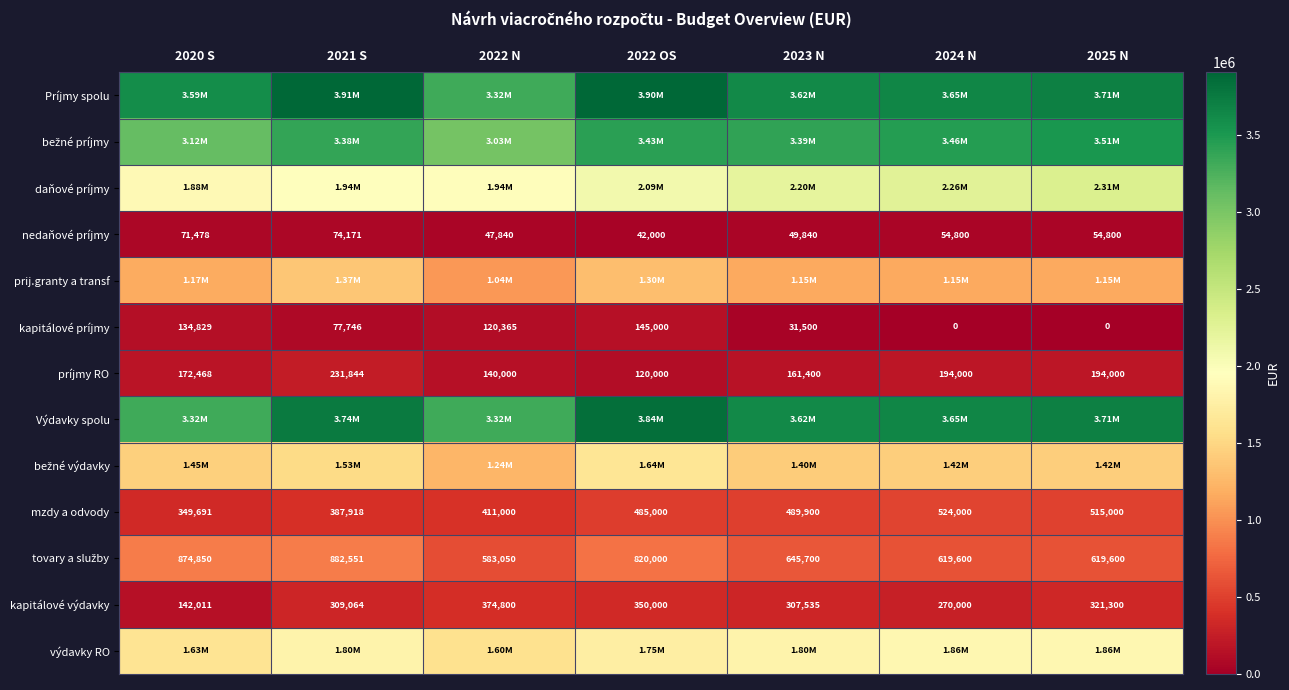

What is the difference between the maximum and minimum values in the príjmy RO series?

111844